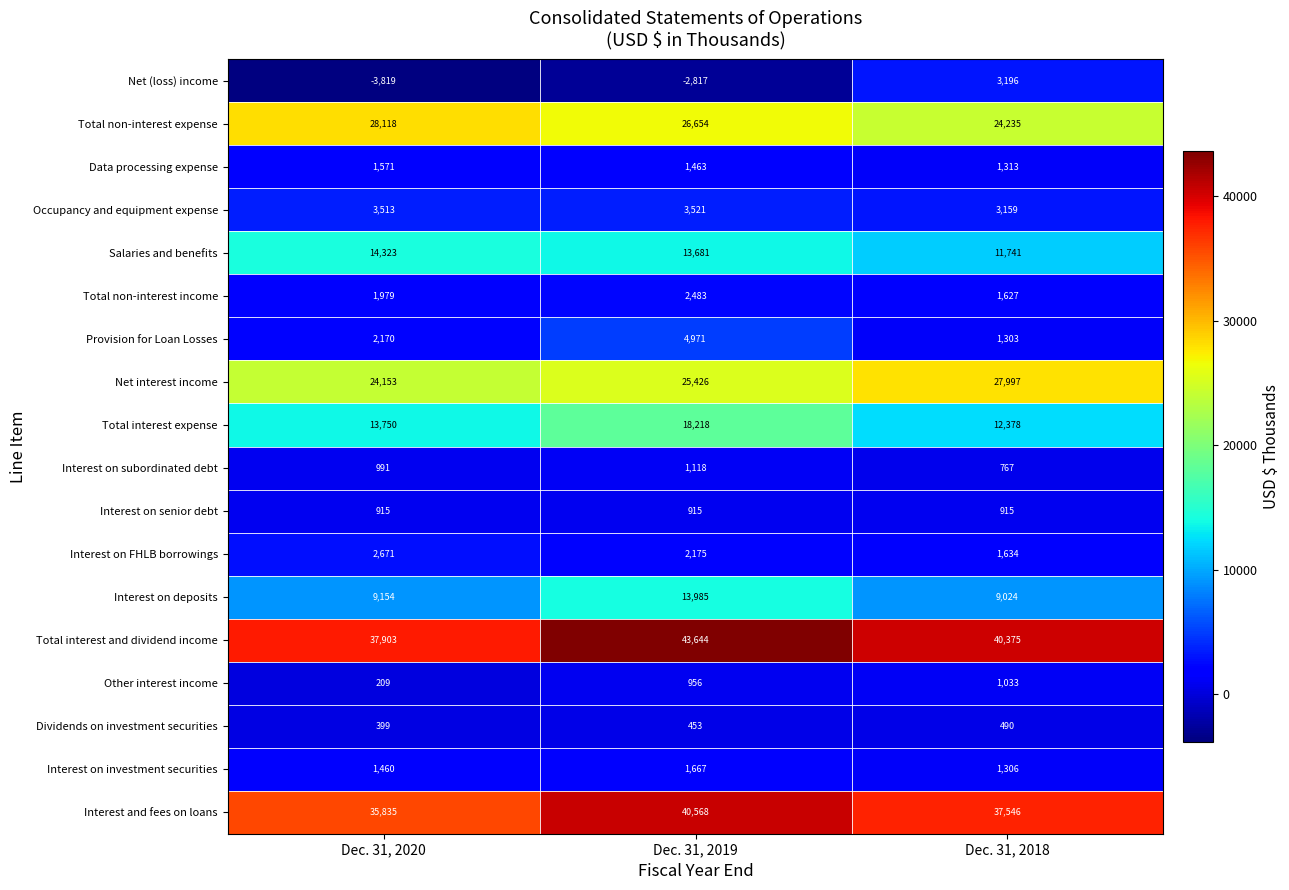

What is the greatest value displayed?

43644